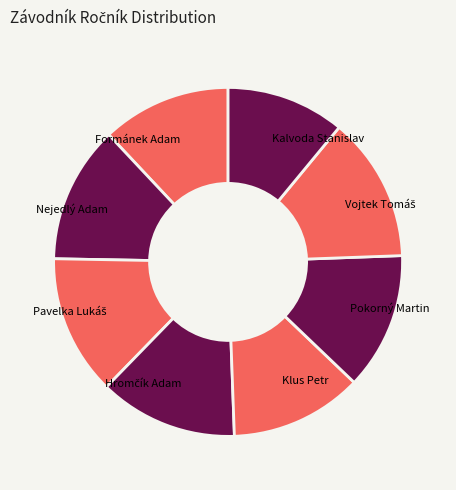

Is there any slice that represents more than half of the pie?

No